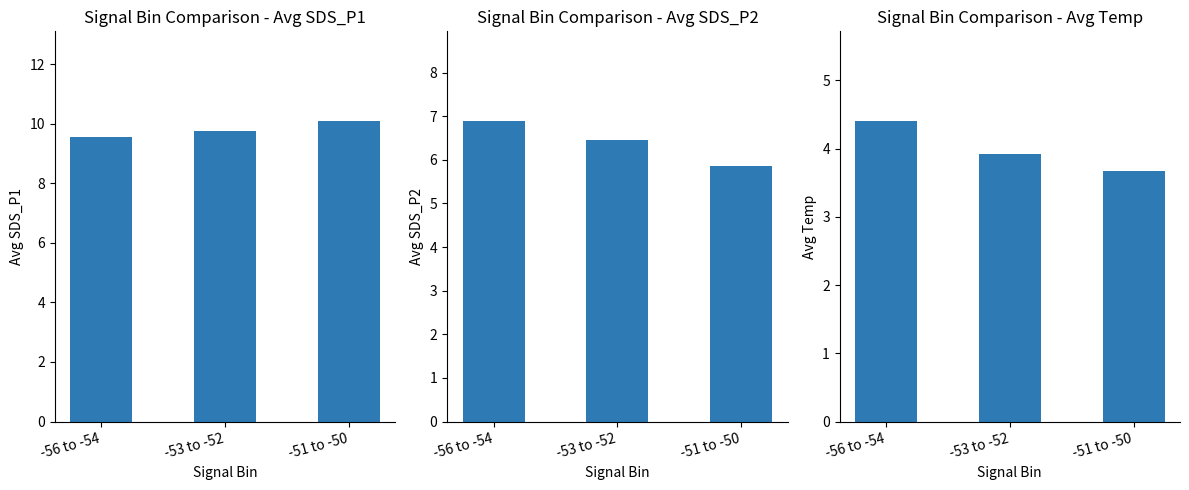

What is the label of the 2nd bar from the right?

-53 to -52